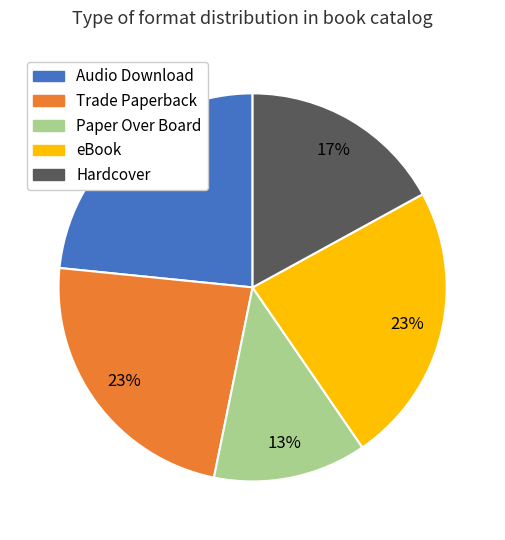

Is the sum of eBook and Trade Paperback greater than half?

No